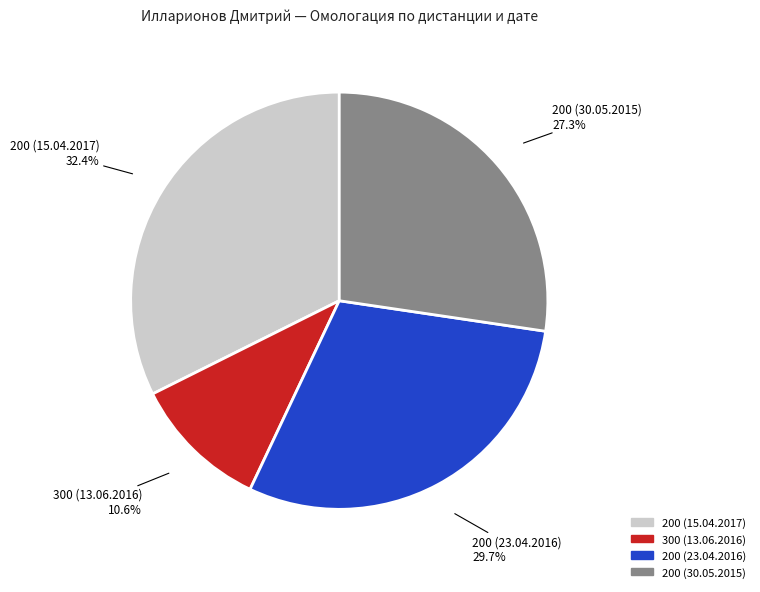

How many slices are in this pie chart?

4